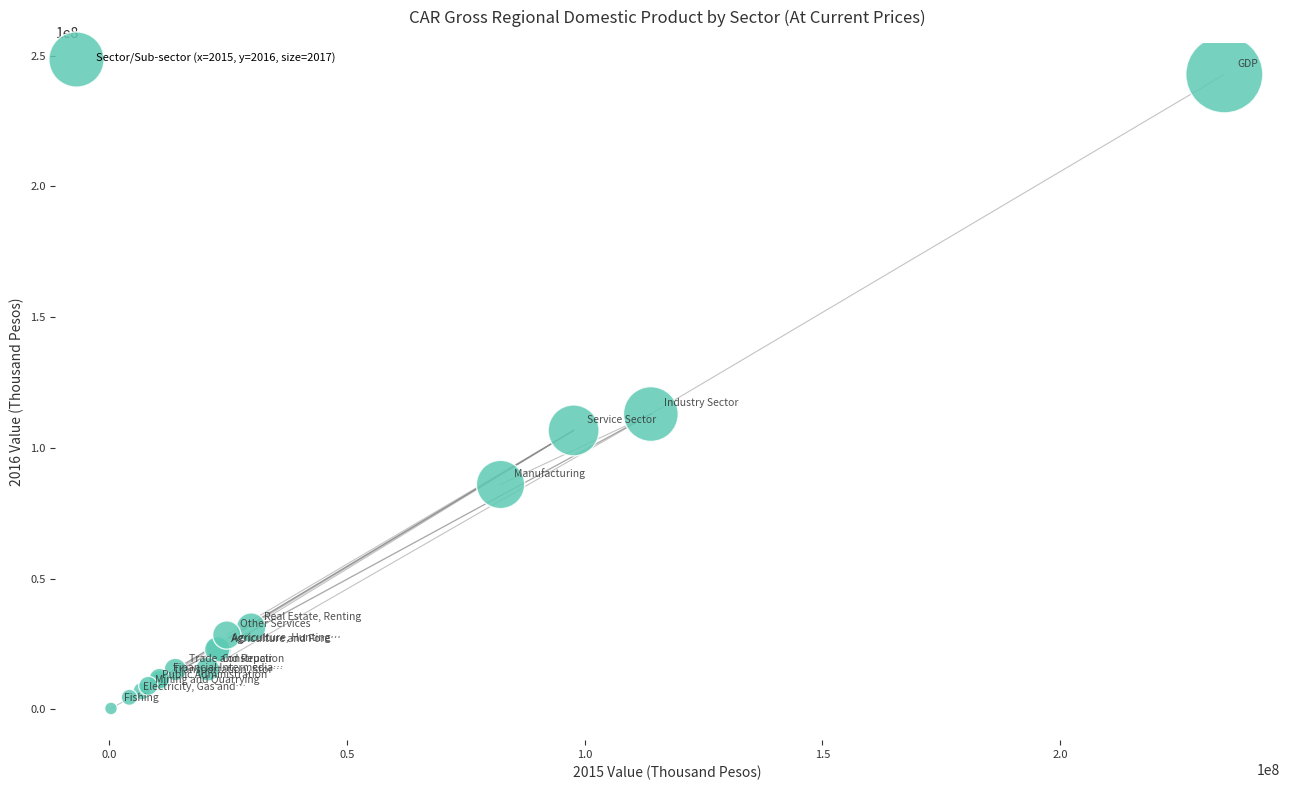

What Y value in the scatter plot is closest to 121605818?

112949013.6